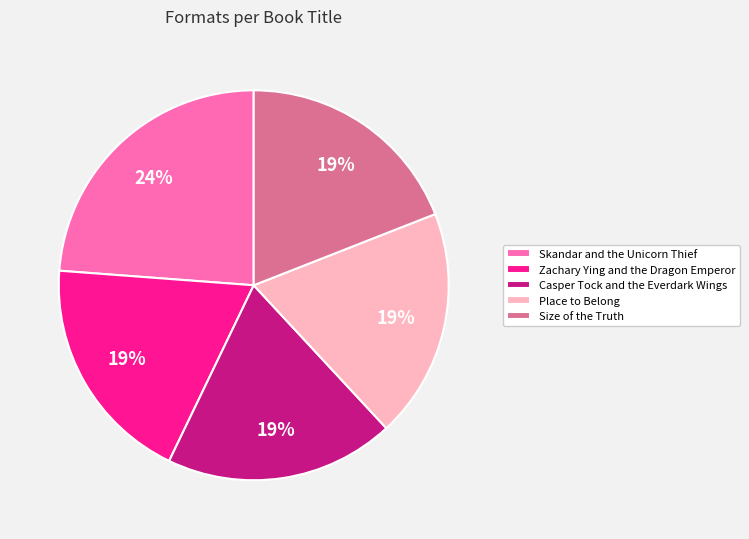

To the nearest percent, what is the average slice percentage?

20%